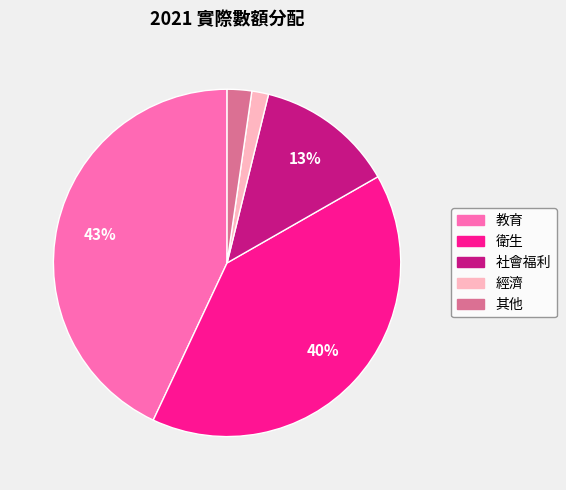

To the nearest percent, what is the difference between the largest and smallest slice percentages?

41%